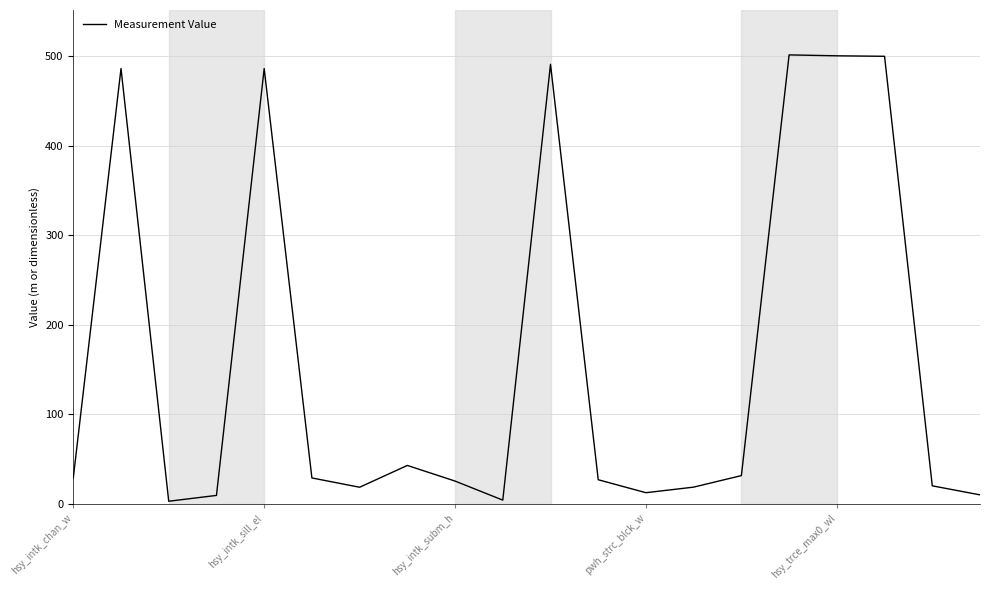

What is the average value?

162.3